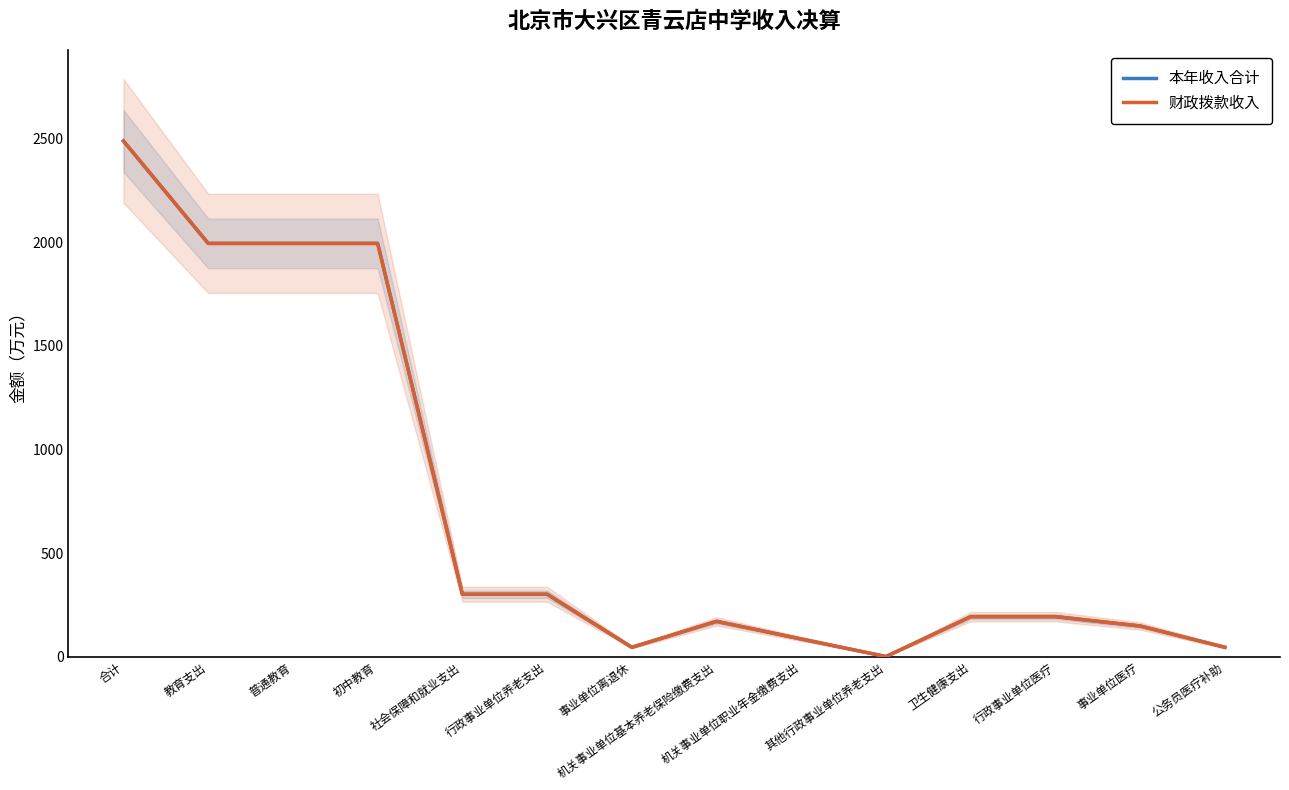

True or false: 财政拨款收入 and 本年收入合计 cross at least once.

False